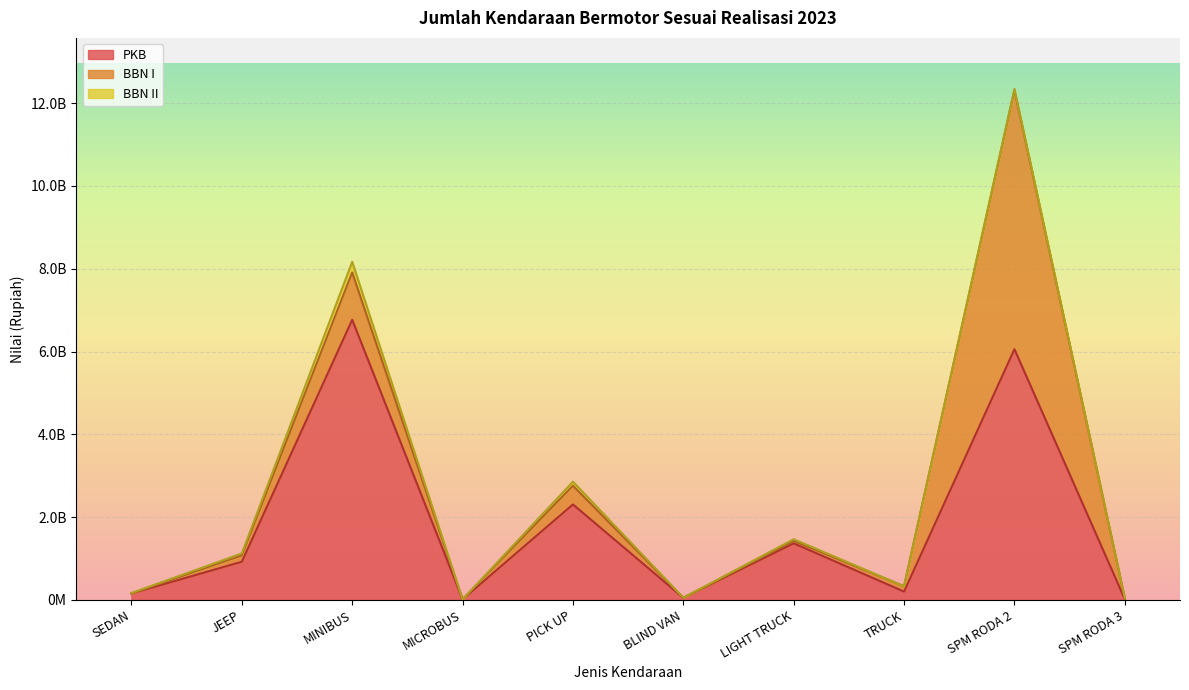

What is the highest value of the BBN II series?

256858781